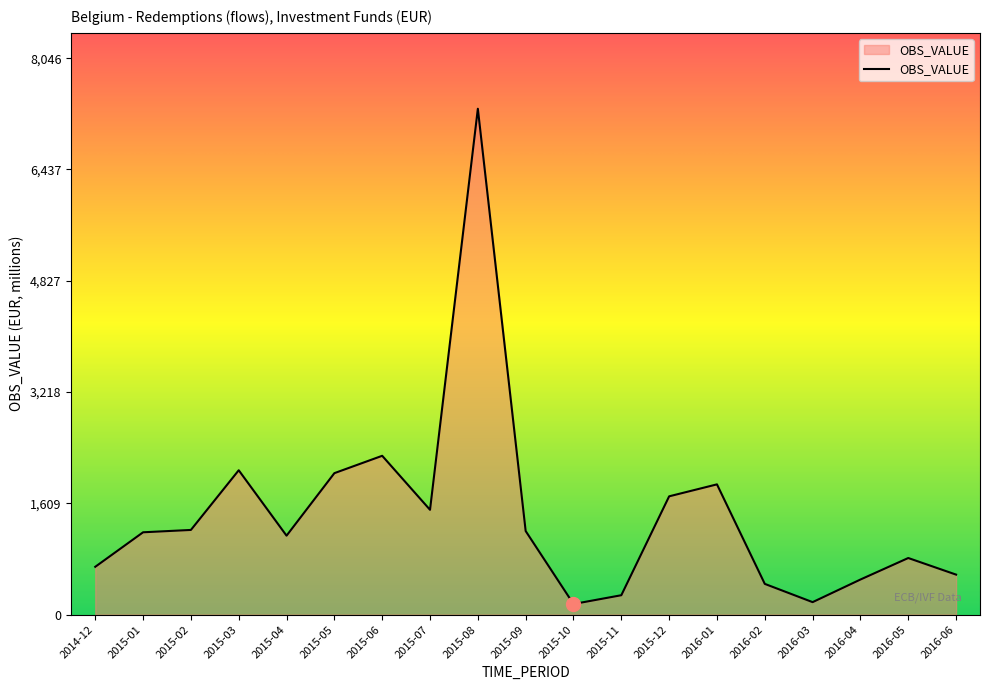

True or false: the data shows 399 at 2015-04.

False